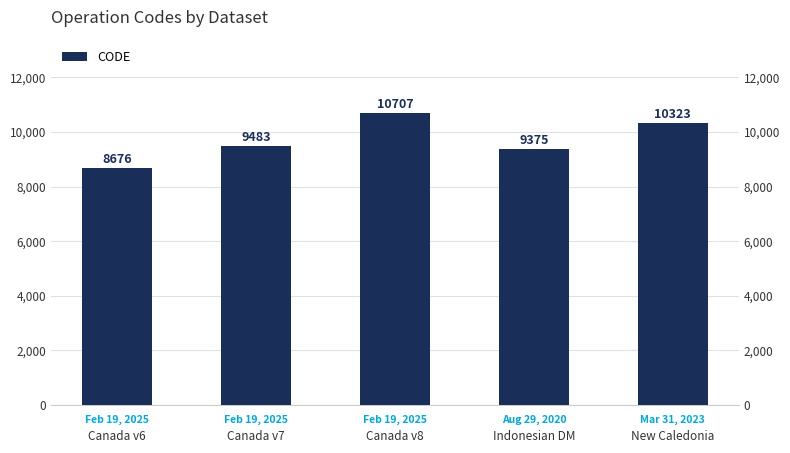

What is the label of the 1st bar from the left?

Canada v6